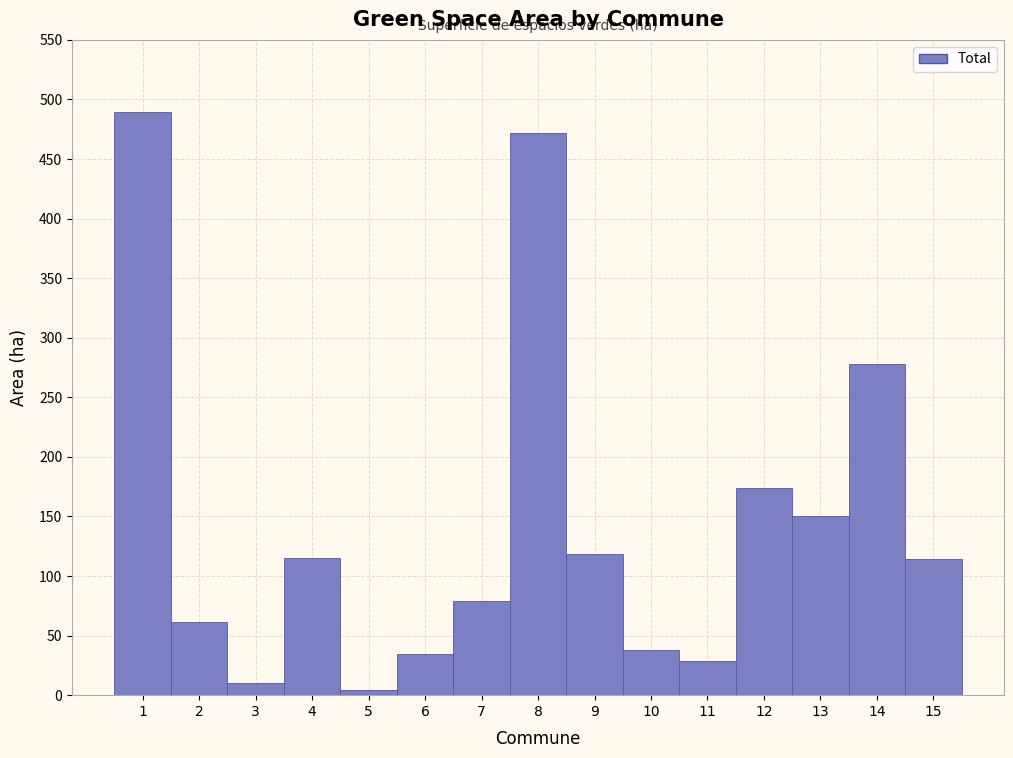

What is the maximum value shown in the chart?

489.2